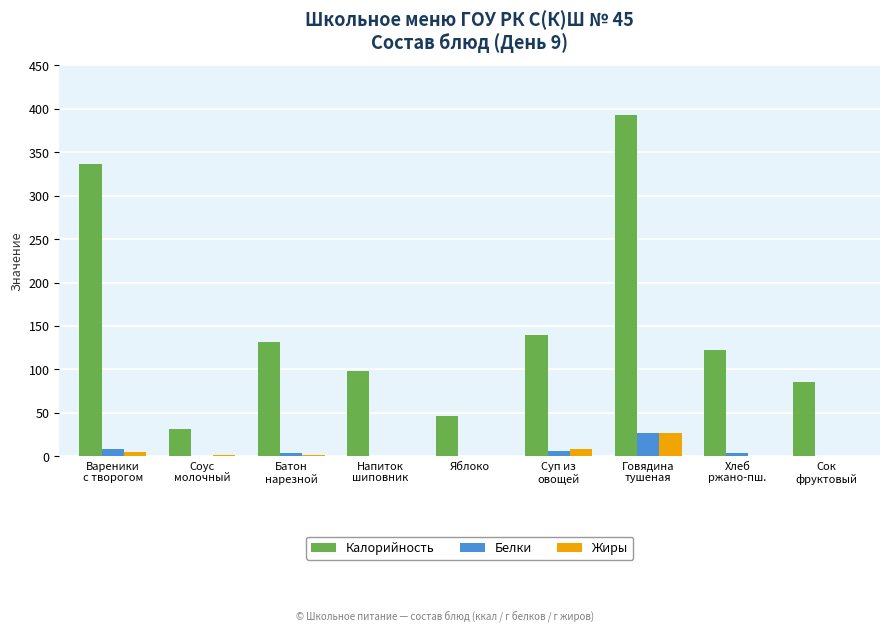

Read the Калорийность value at Соус
молочный.

32.0